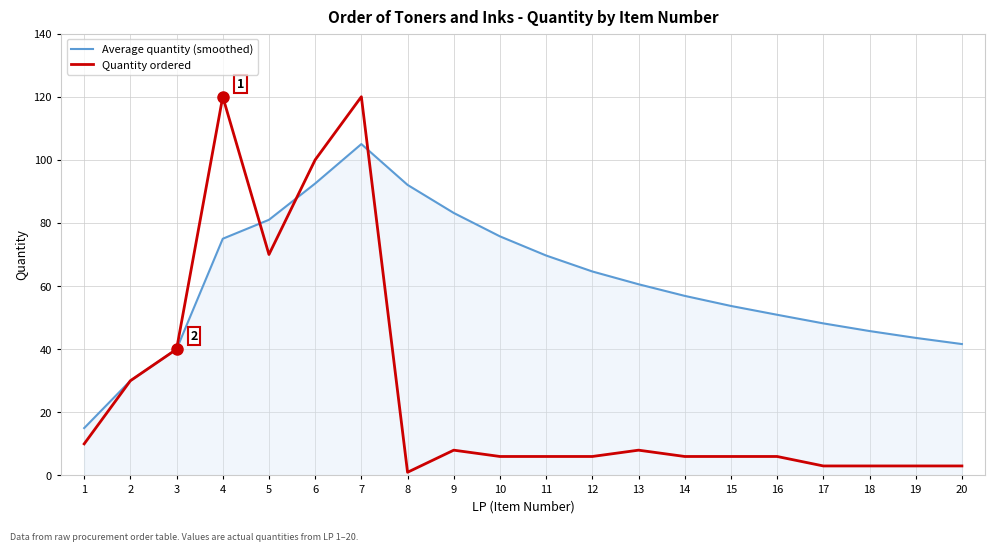

Which series has the largest total across all categories?

Average quantity (smoothed)